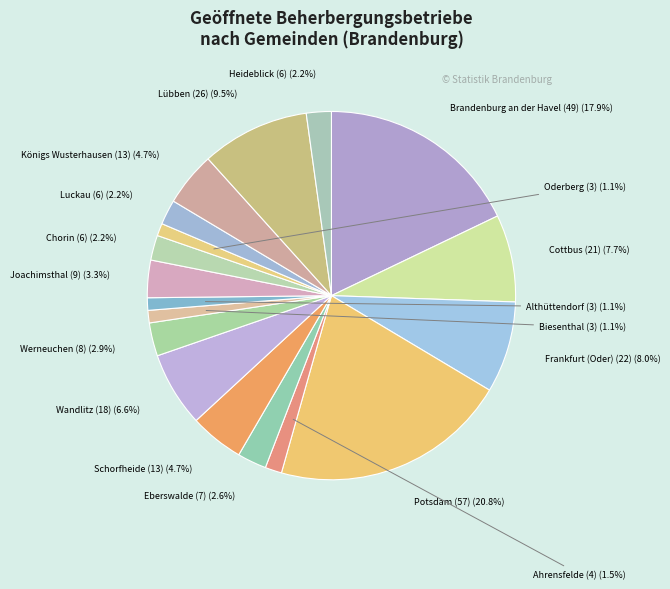

The Potsdam (57) slice represents 28% of the pie. True or false?

False